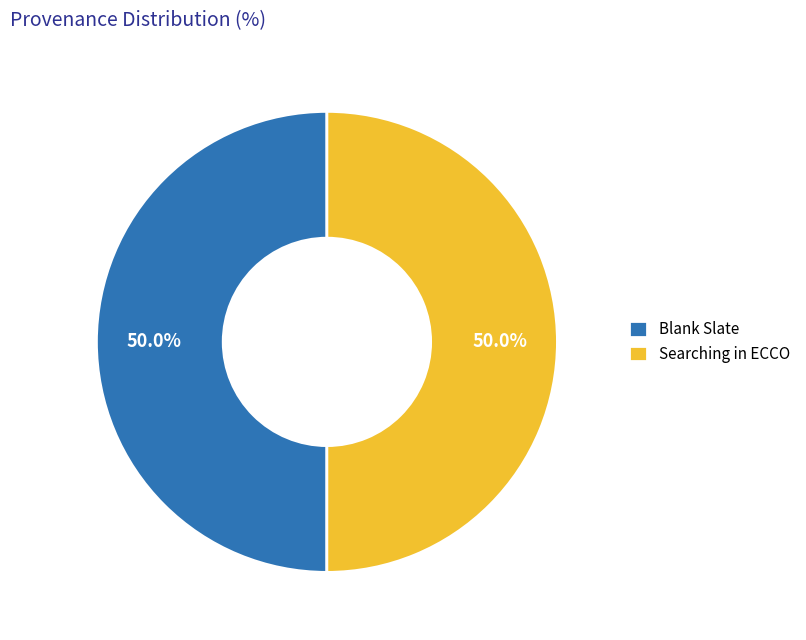

True or false: Searching in ECCO accounts for 50% of the total.

True